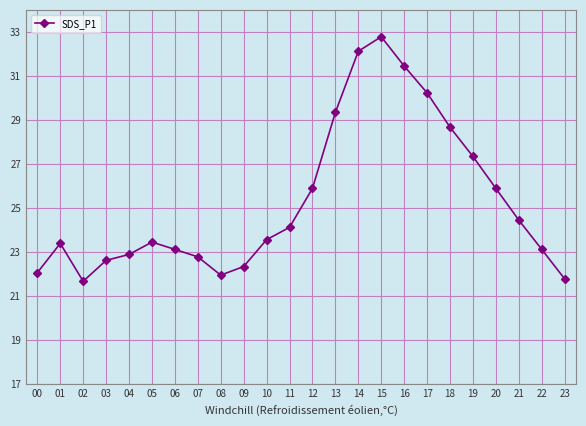

Where is the first local maximum?

01